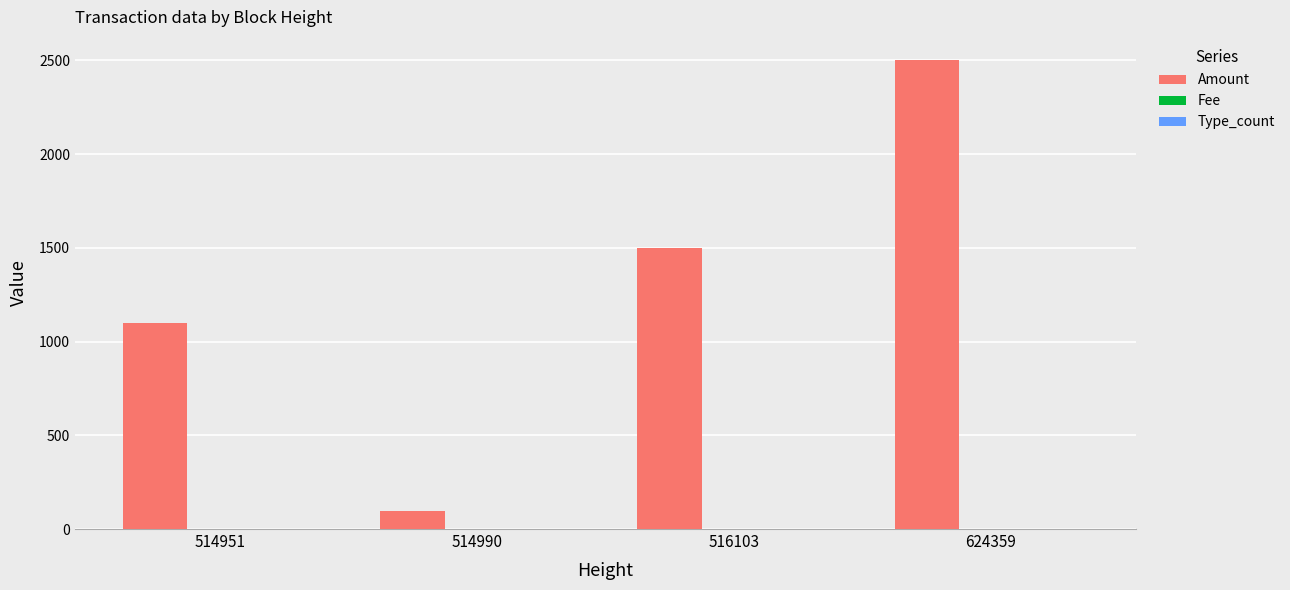

What value does the Amount series have at 624359?

2500.0